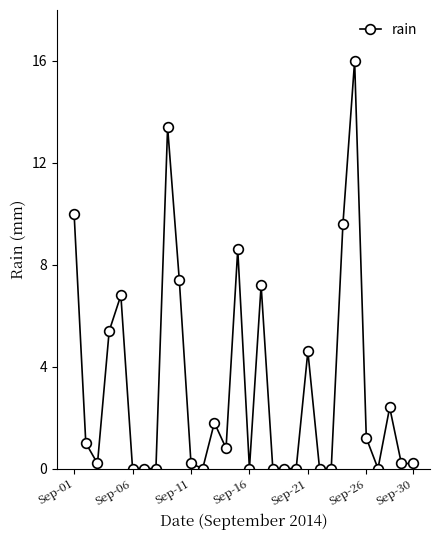

How many data points does each series have?

30